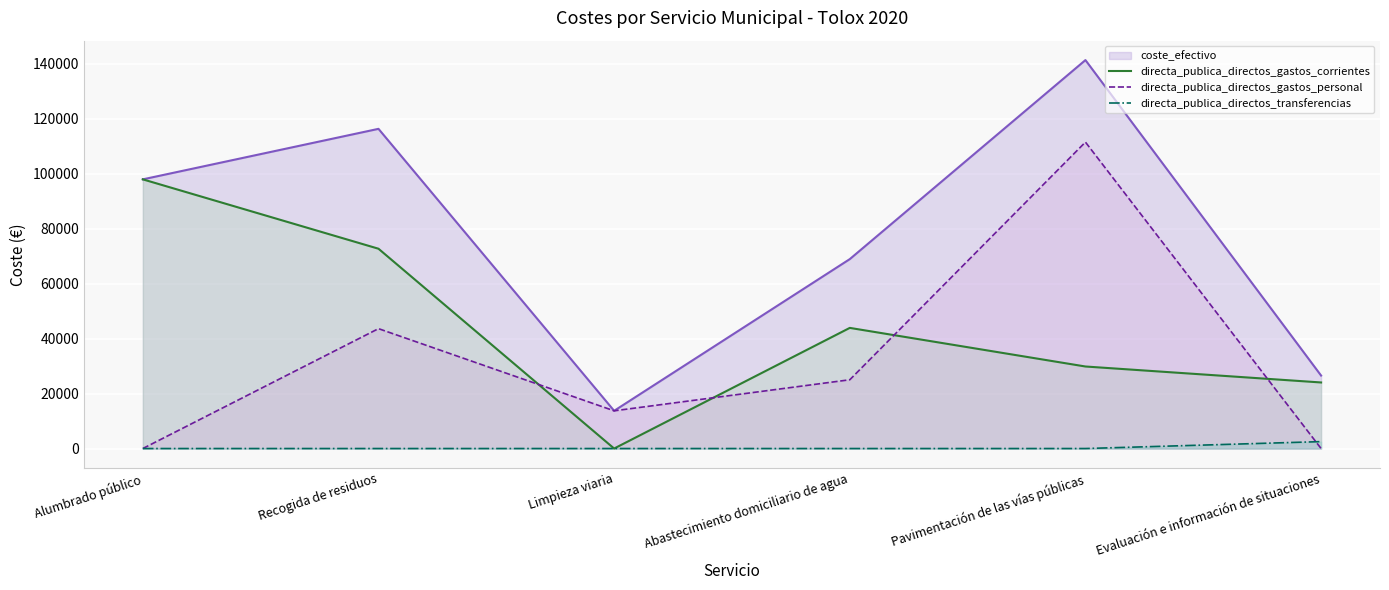

Where does the directa_publica_directos_gastos_personal series first go above 25031?

Recogida de residuos